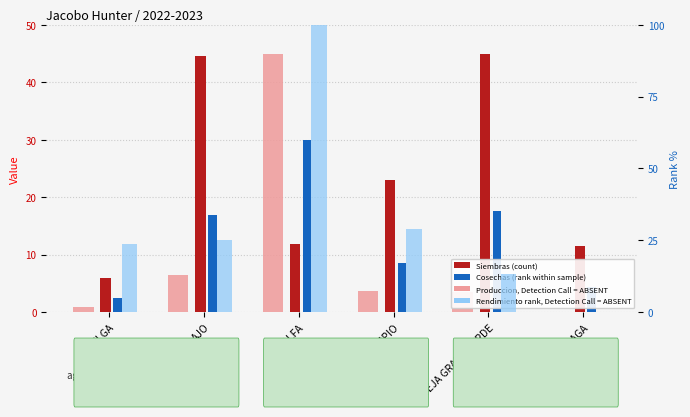

Which series has the largest total across all categories?

Rendimiento (rank %)